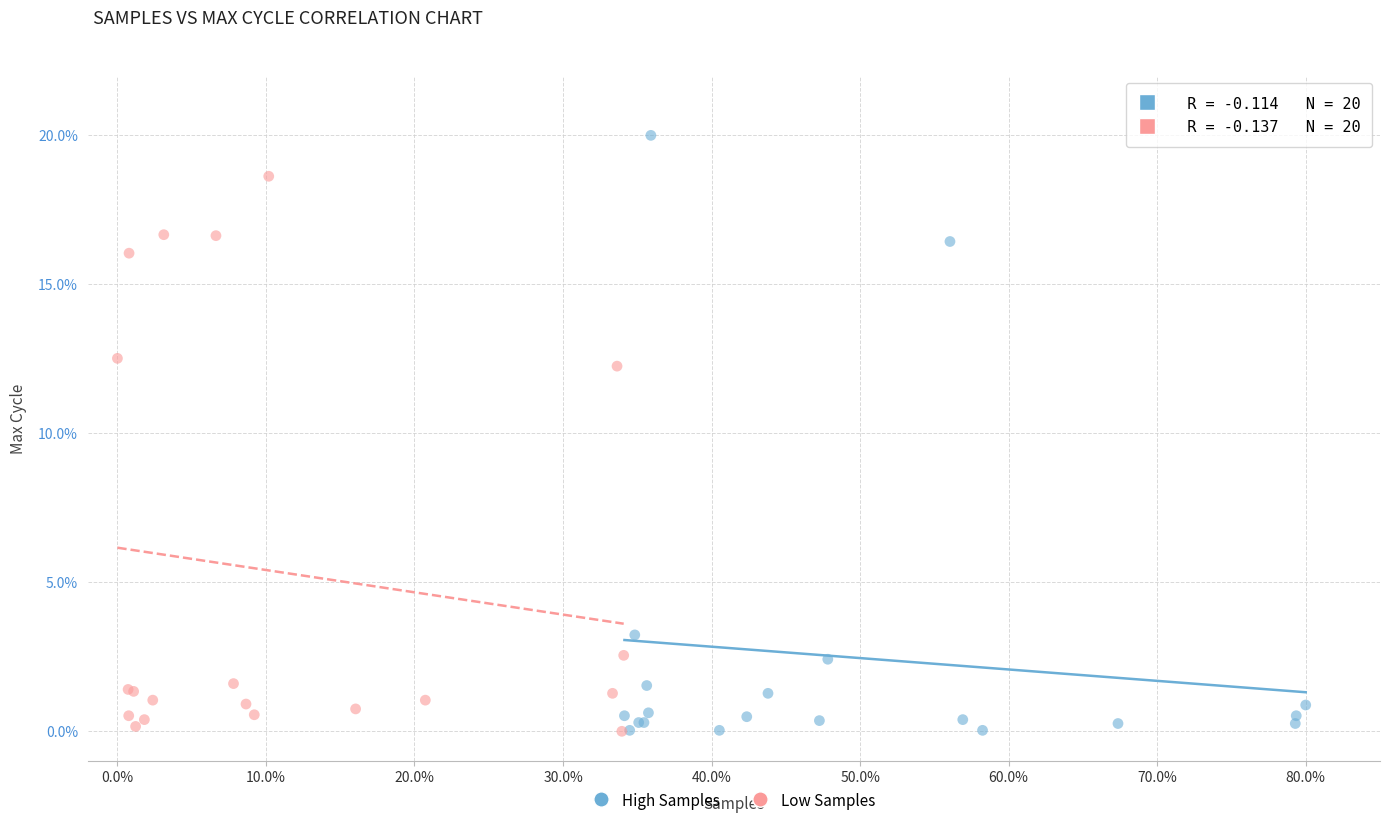

Which series has the largest Y range (max minus min)?

High Samples